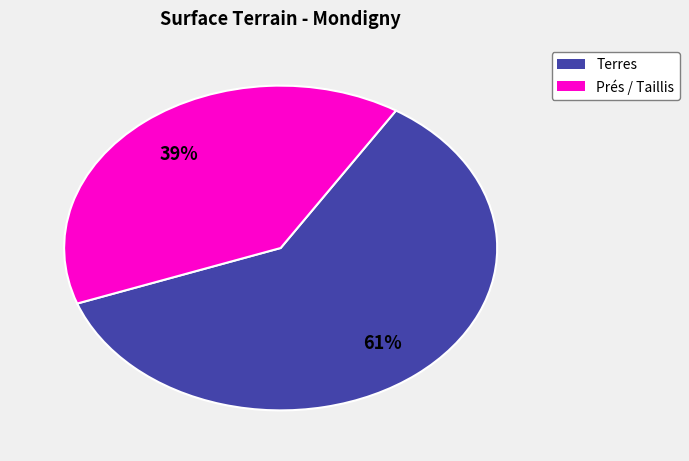

Count the number of slices in the pie.

2